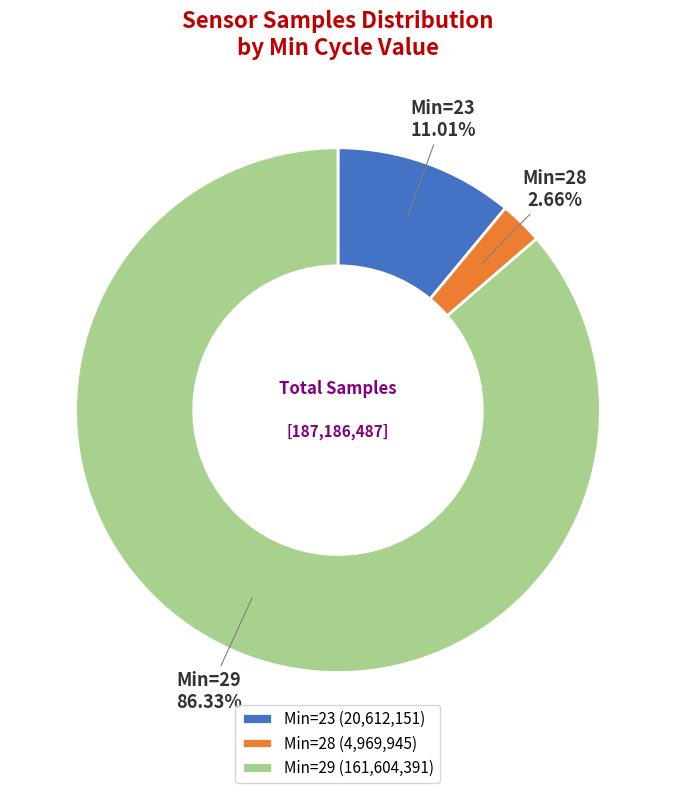

Approximately how many times larger is the value at Min=29 compared to Min=23?

7.8